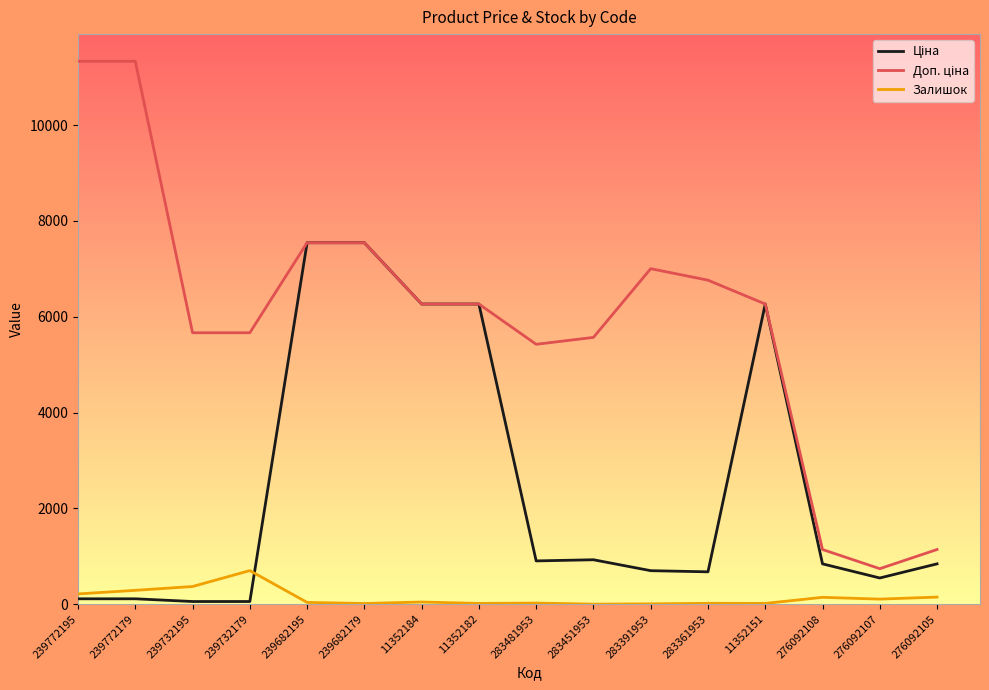

What is the greatest value displayed?

11334.0